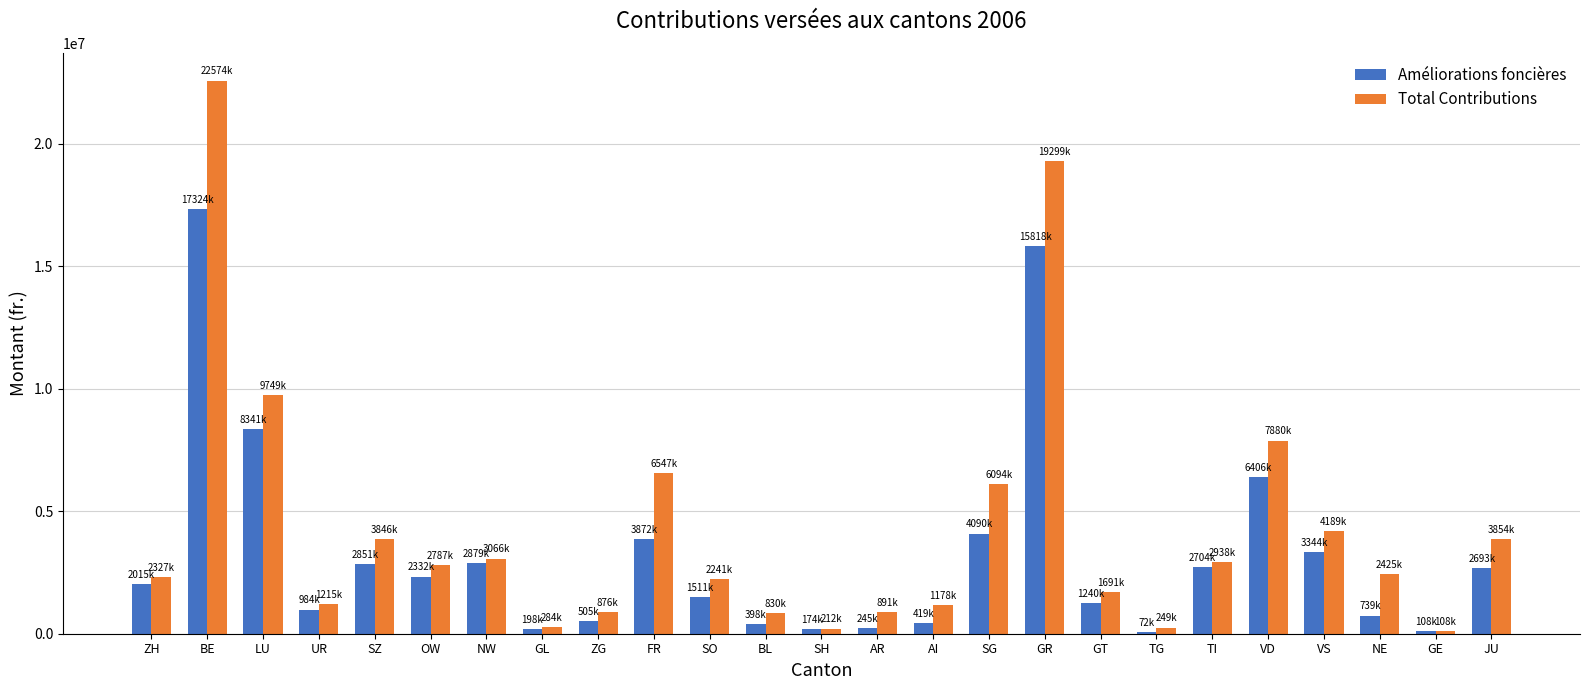

What is the difference between the Total Contributions values at LU and VD?

1868371